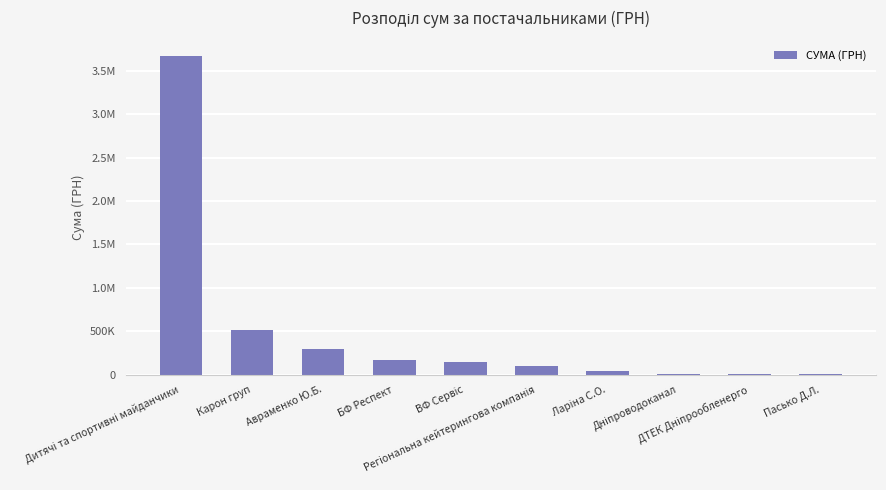

Where does the data first go above 147486?

Дитячі та спортивні майданчики